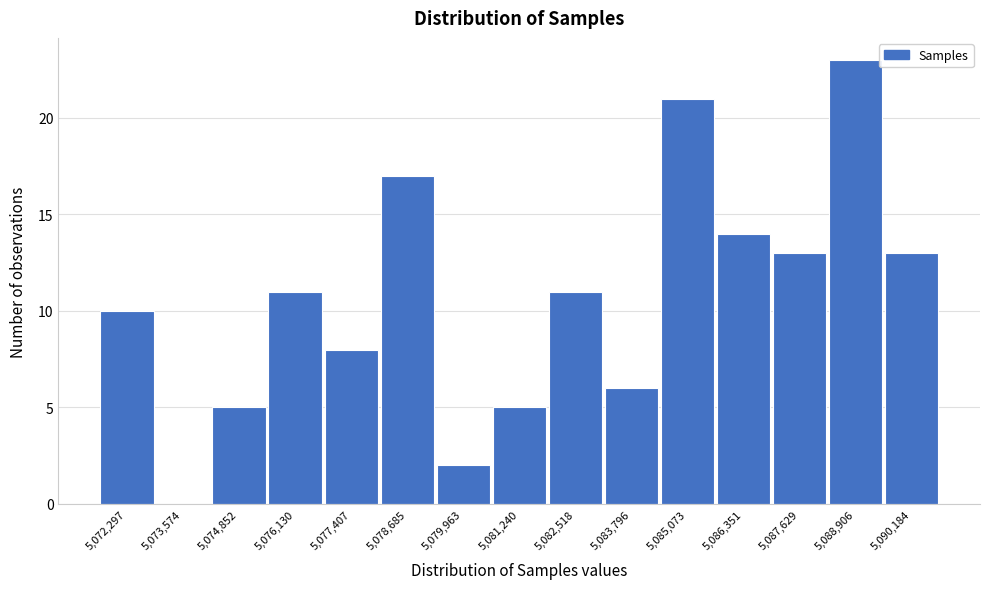

Reading right to left, extract all data points from this chart.

5,090,184=13	5,088,906=23	5,087,629=13	5,086,351=14	5,085,073=21	5,083,796=6	5,082,518=11	5,081,240=5	5,079,963=2	5,078,685=17	5,077,407=8	5,076,130=11	5,074,852=5	5,073,574=0	5,072,297=10